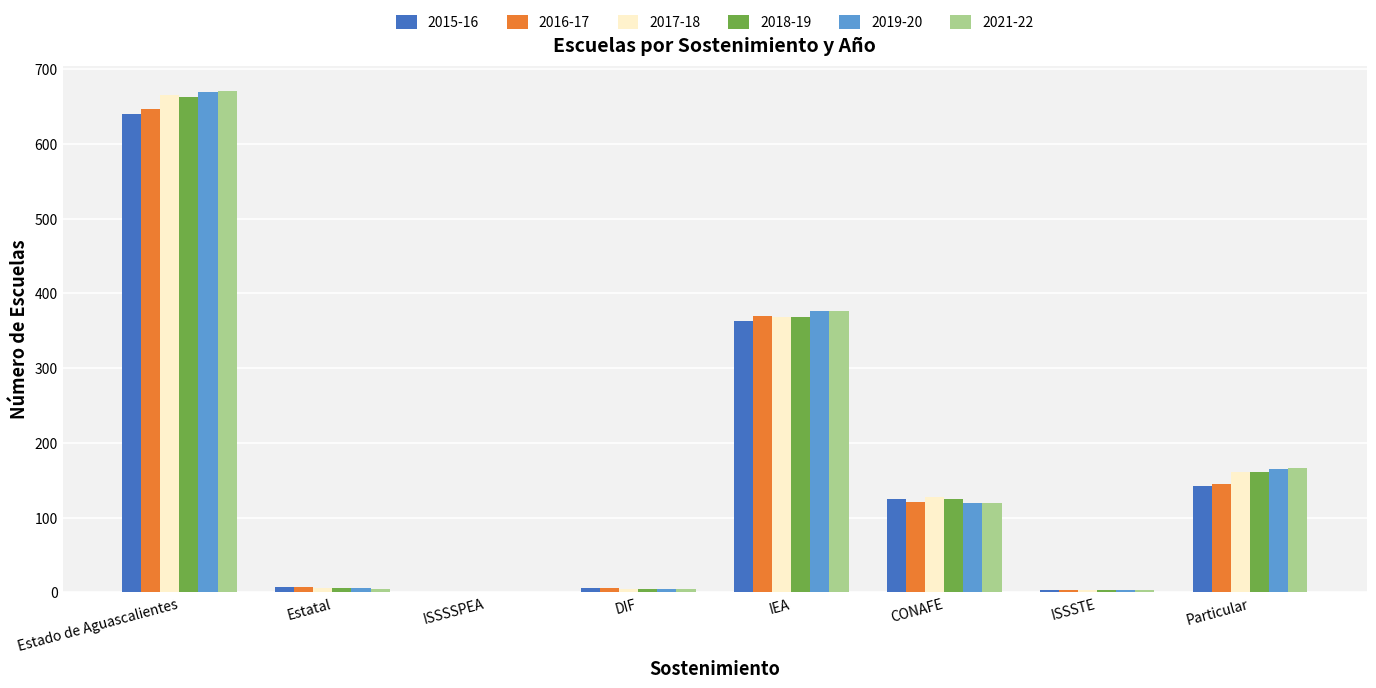

What is the sum of the 2018-19 values at CONAFE and Particular?

286